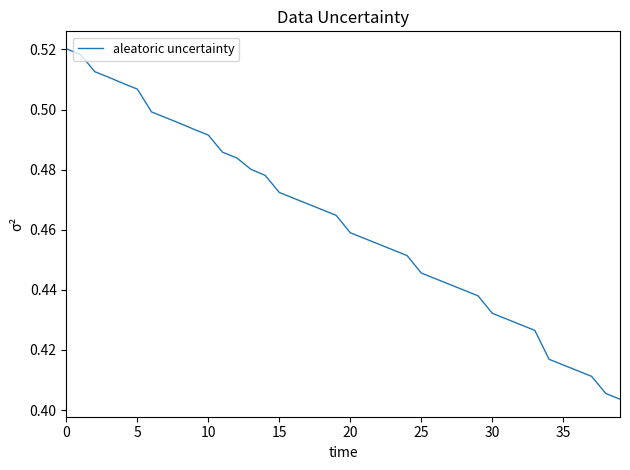

The chart shows a value of 0.6 at 15. True or false?

False